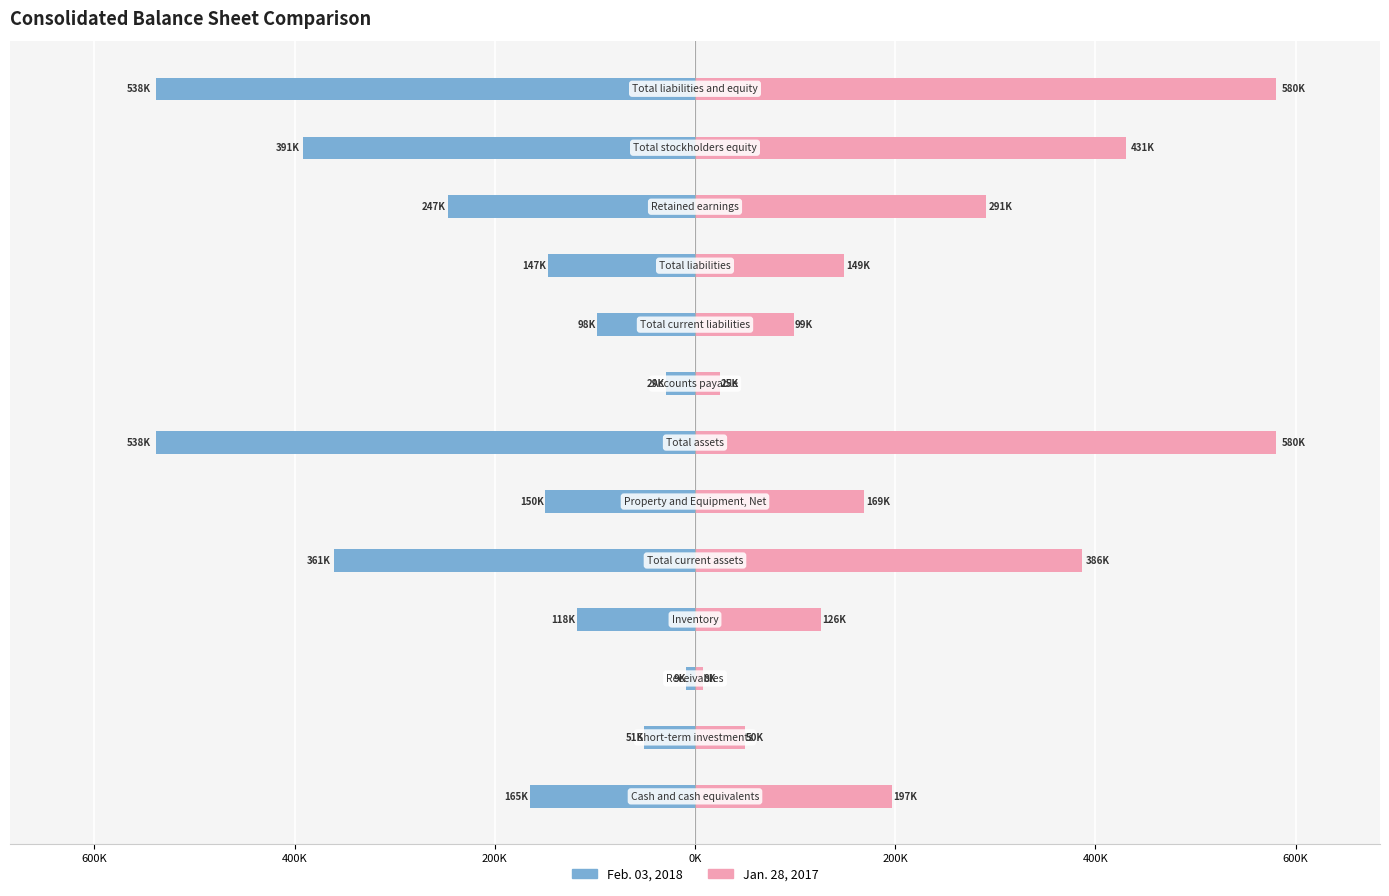

Which has a higher value, 800K or 0K?

800K